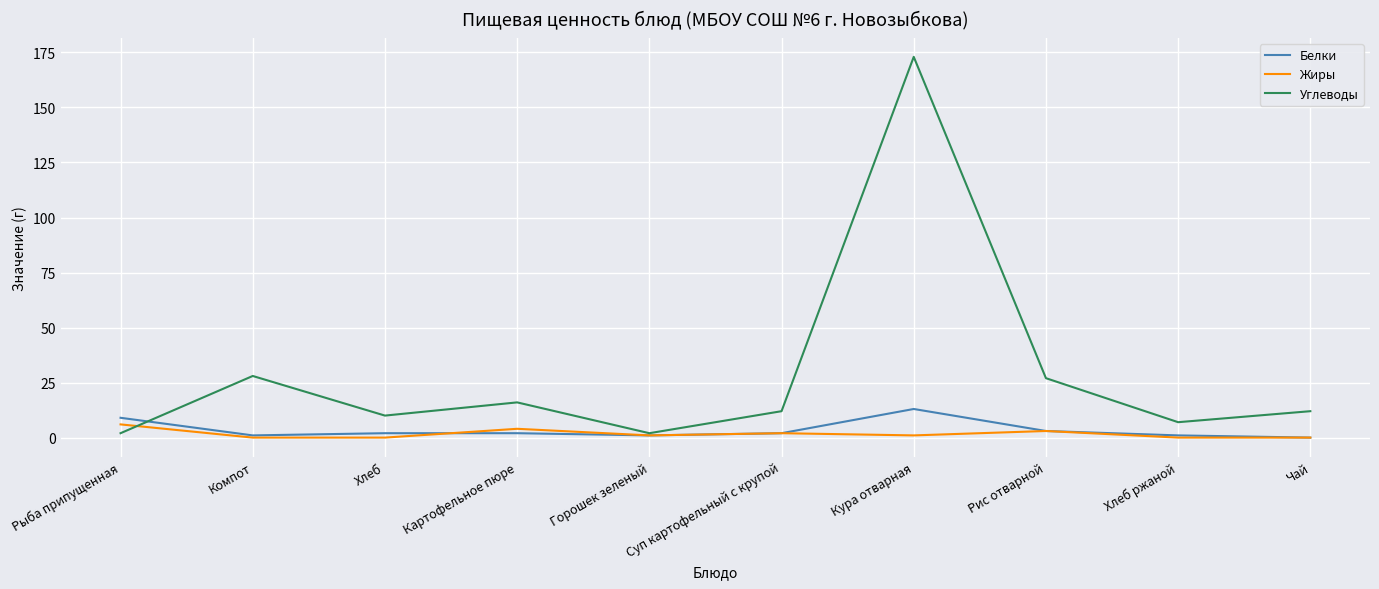

What is the spread (max minus min) of values at Рис отварной?

24